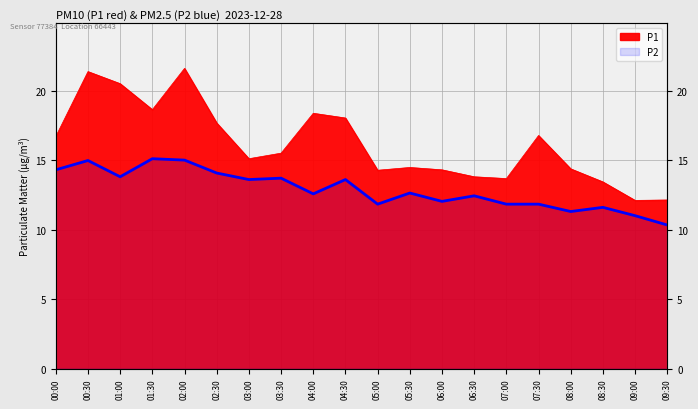

Reading left to right, extract all data points from this chart.

P1: 00:00=16.7	00:30=21.4	01:00=20.5	01:30=18.6	02:00=21.6	02:30=17.7	03:00=15.1	03:30=15.5	04:00=18.4	04:30=18.0	05:00=14.3	05:30=14.5	06:00=14.3	06:30=13.8	07:00=13.7	07:30=16.8	08:00=14.4	08:30=13.4	09:00=12.1	09:30=12.1
P2: 00:00=14.3	00:30=15.0	01:00=13.8	01:30=15.1	02:00=15.0	02:30=14.1	03:00=13.6	03:30=13.7	04:00=12.6	04:30=13.6	05:00=11.8	05:30=12.6	06:00=12.0	06:30=12.4	07:00=11.8	07:30=11.8	08:00=11.3	08:30=11.6	09:00=11.0	09:30=10.3